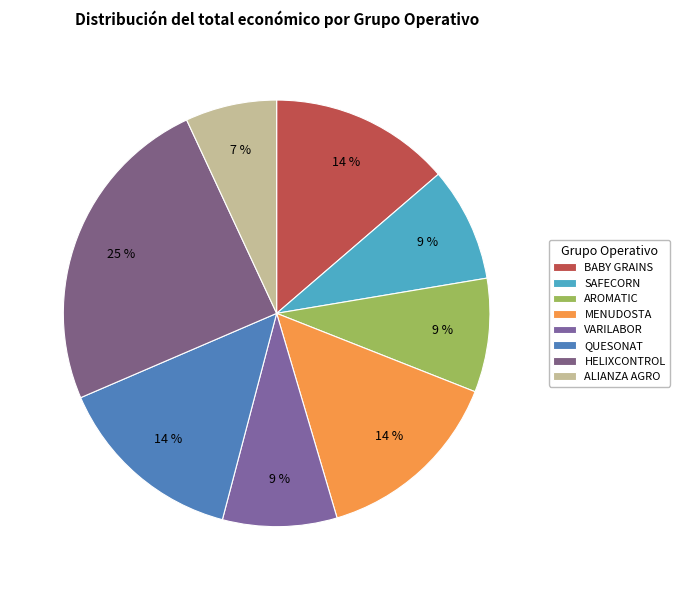

What is the change in value from VARILABOR to QUESONAT?

+100000